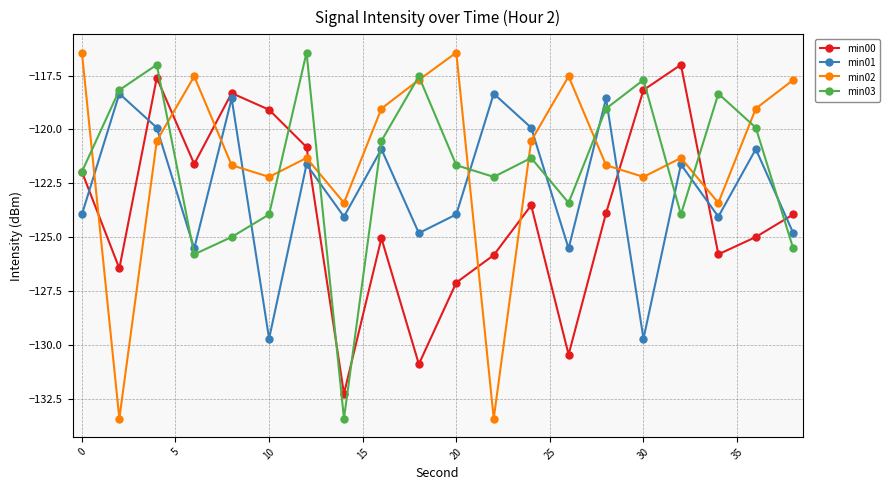

Which series ends up on top after the final intersection of min01 and min02?

min02